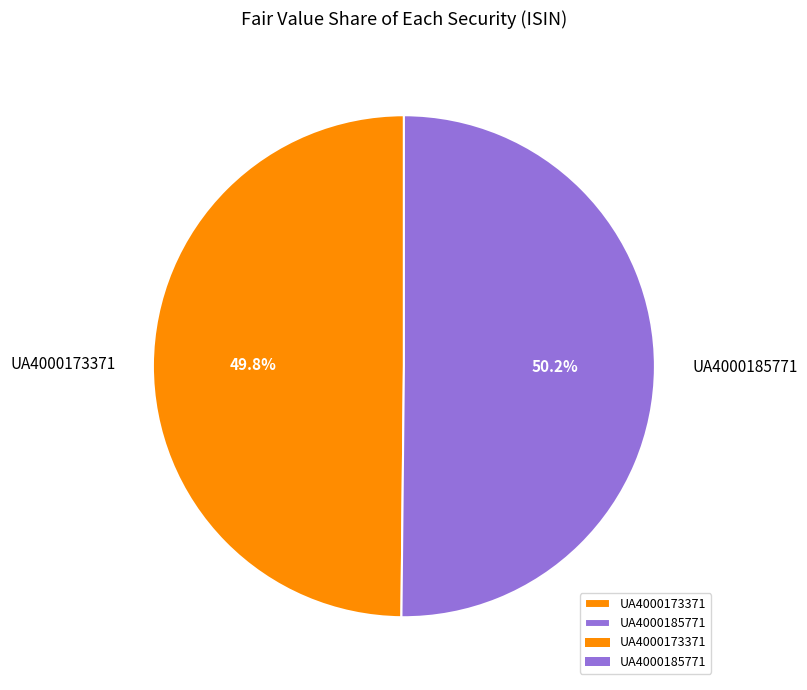

Is there a majority slice in this chart?

Yes